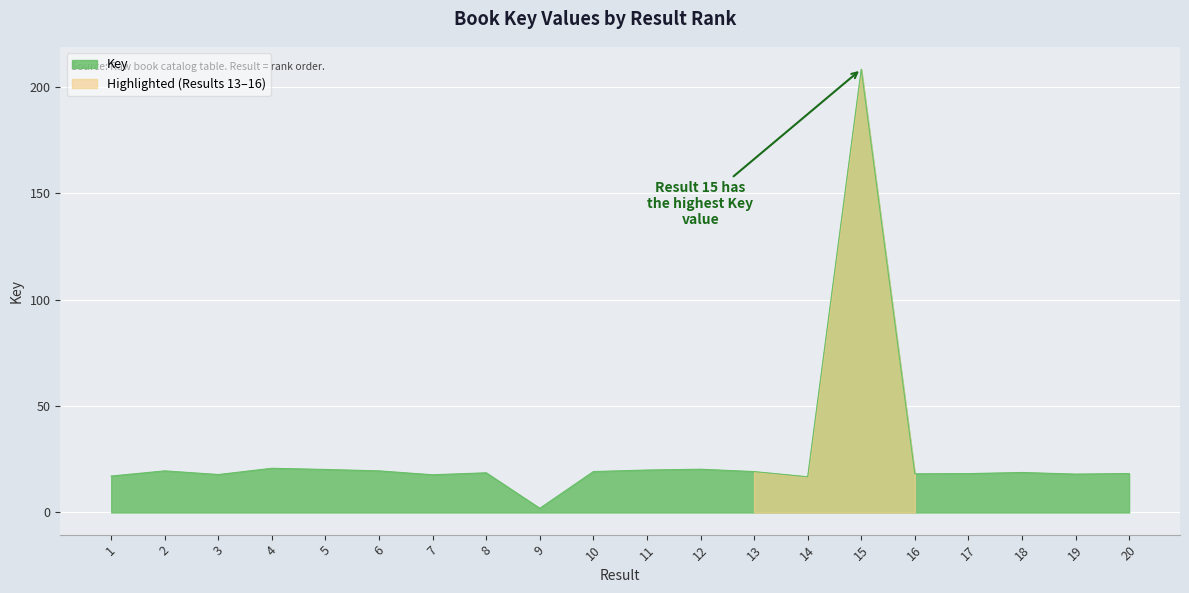

The chart shows a value of 28.2 at 12. True or false?

False